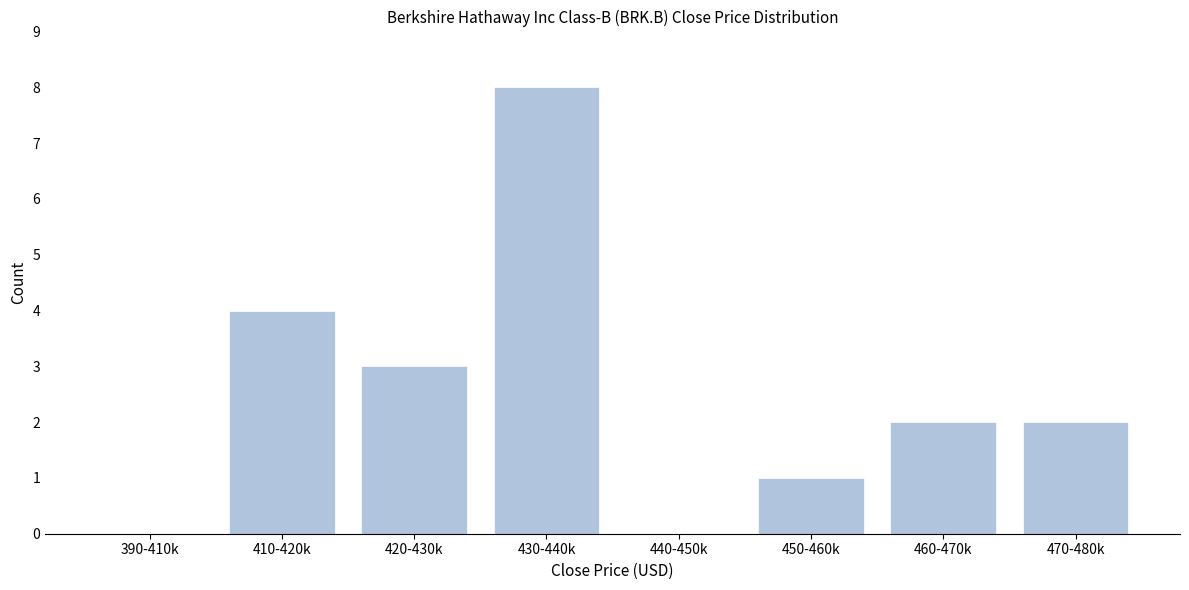

Reading left to right, list all the values displayed in this chart.

390-410k=0	410-420k=4	420-430k=3	430-440k=8	440-450k=0	450-460k=1	460-470k=2	470-480k=2